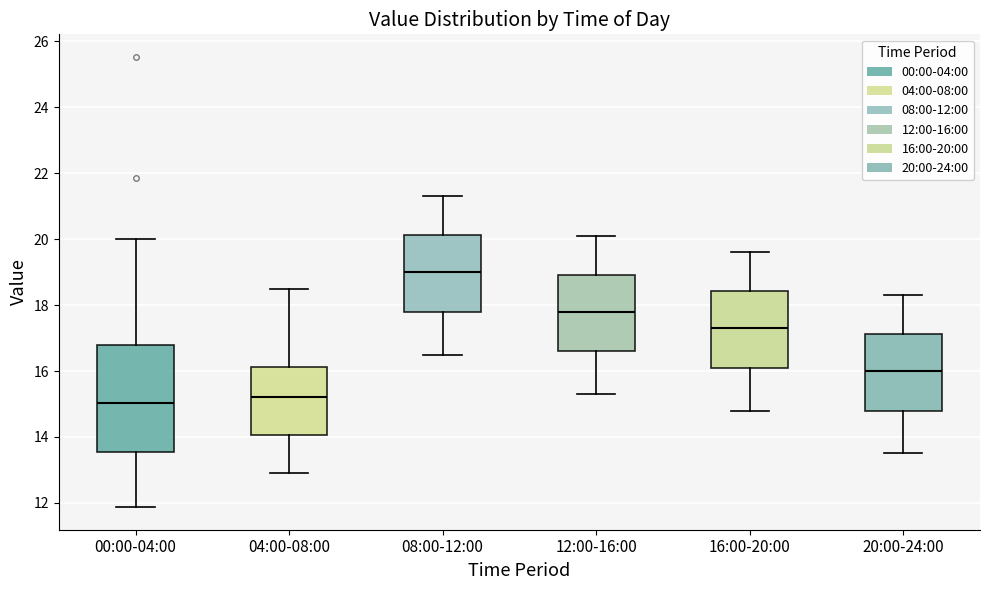

Reading left to right, read every box against the y-axis: the position of its median line, the range the box covers, and the ends of its whiskers. The values are not printed on the chart, so give them approximately, as read against the axis.

00:00-04:00: median 15.0, box 13.6 to 16.8, whiskers 11.8 to 20.0
04:00-08:00: median 15.2, box 14.0 to 16.2, whiskers 13.0 to 18.6
08:00-12:00: median 19.0, box 17.8 to 20.2, whiskers 16.6 to 21.4
12:00-16:00: median 17.8, box 16.6 to 19.0, whiskers 15.4 to 20.2
16:00-20:00: median 17.4, box 16.2 to 18.4, whiskers 14.8 to 19.6
20:00-24:00: median 16.0, box 14.8 to 17.2, whiskers 13.6 to 18.4